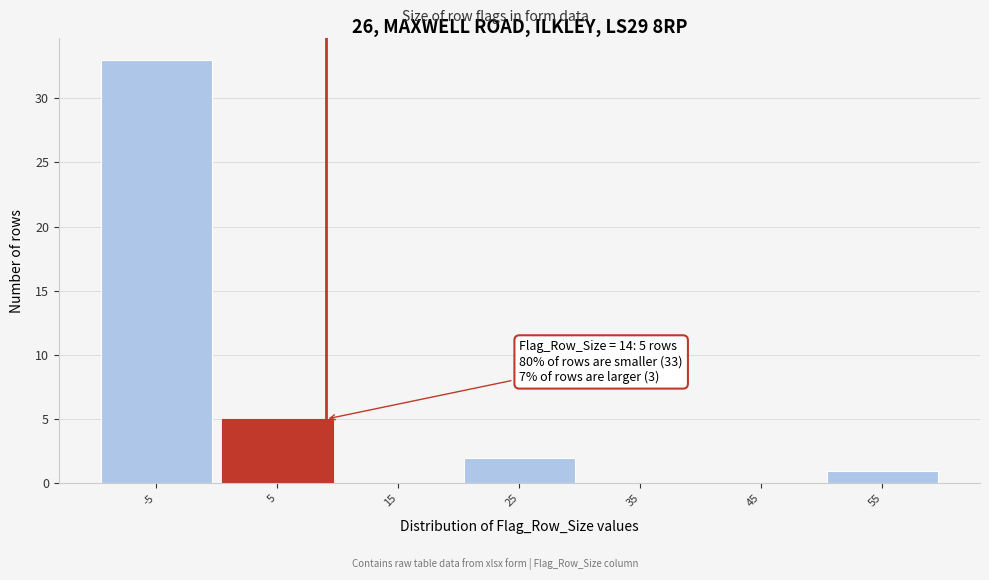

Reading left to right, list all the values displayed in this chart.

-5=33	5=5	15=0	25=2	35=0	45=0	55=1